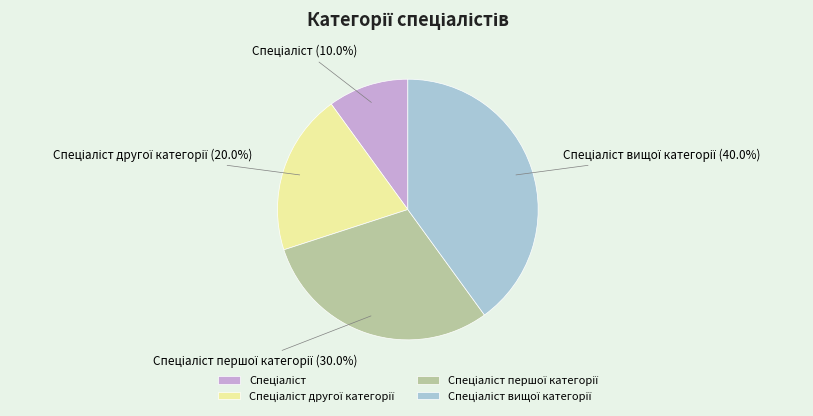

Is there a majority slice in this chart?

No